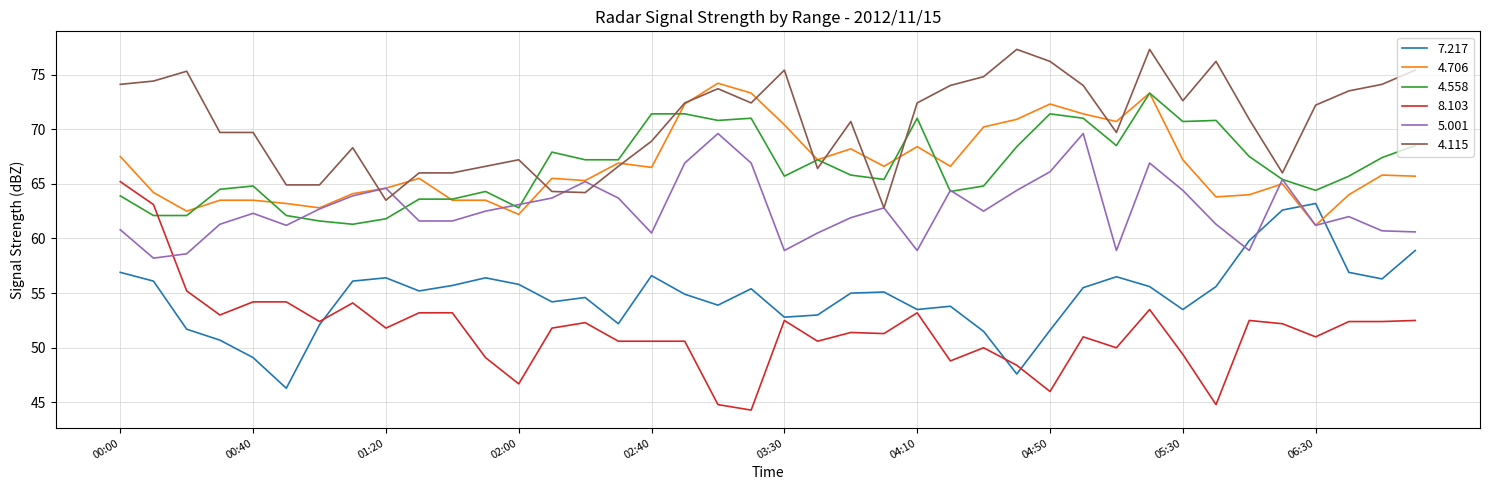

What is the minimum value shown in the chart?

44.3